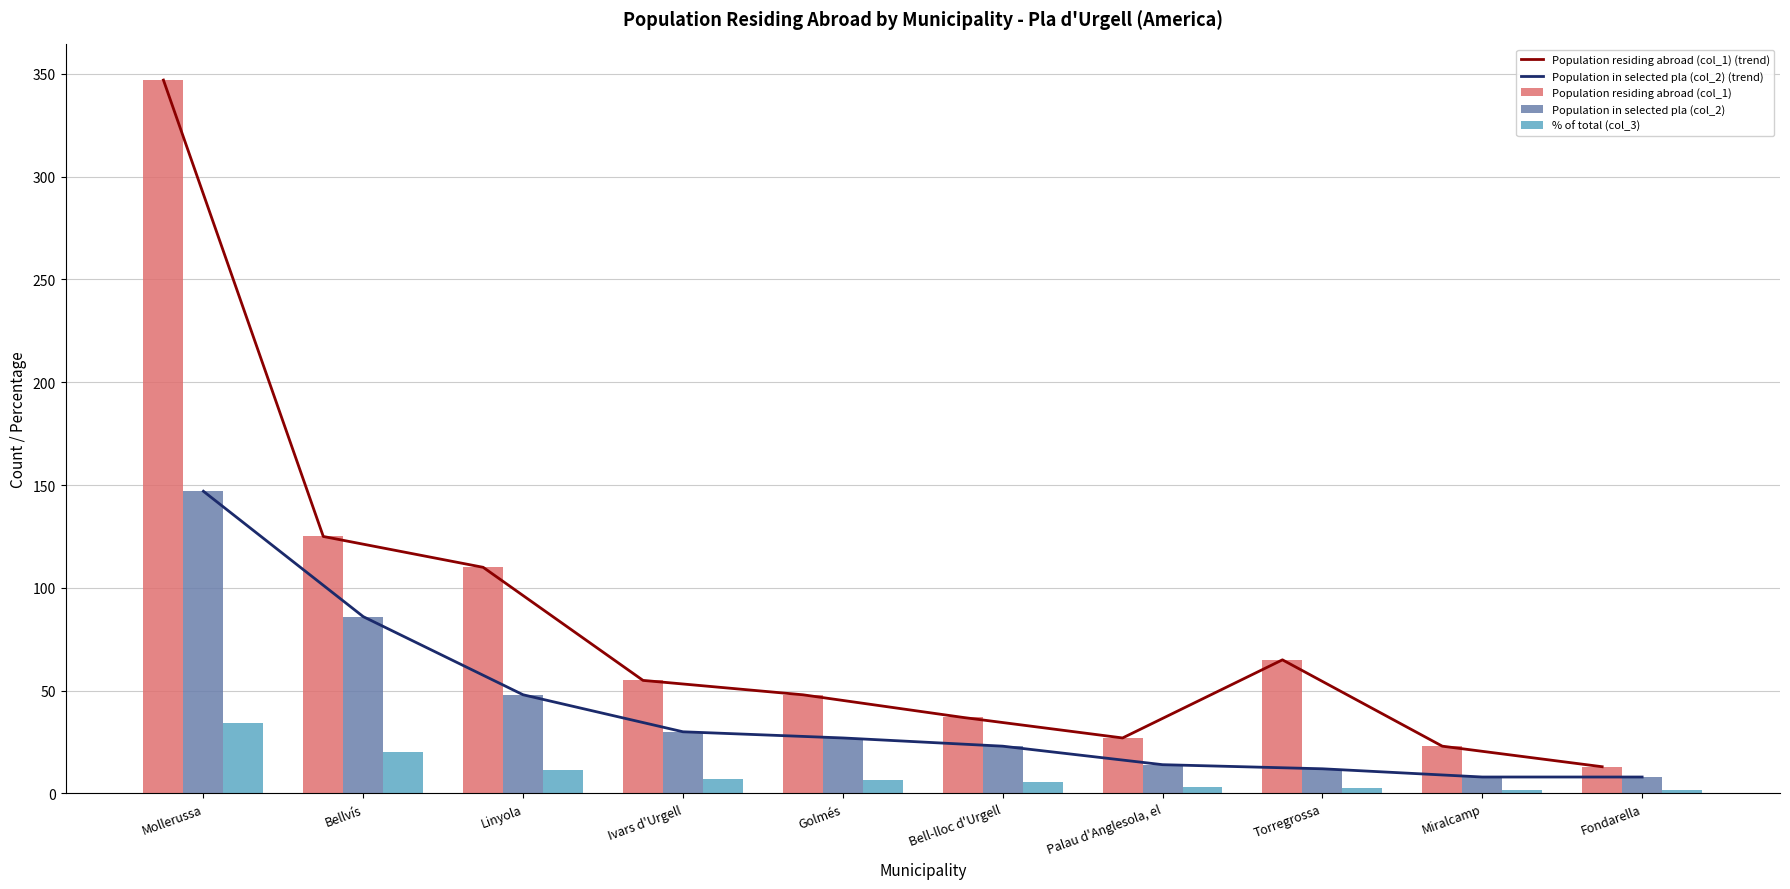

Which series has the largest range (max minus min)?

Population residing abroad (col_1) (trend)